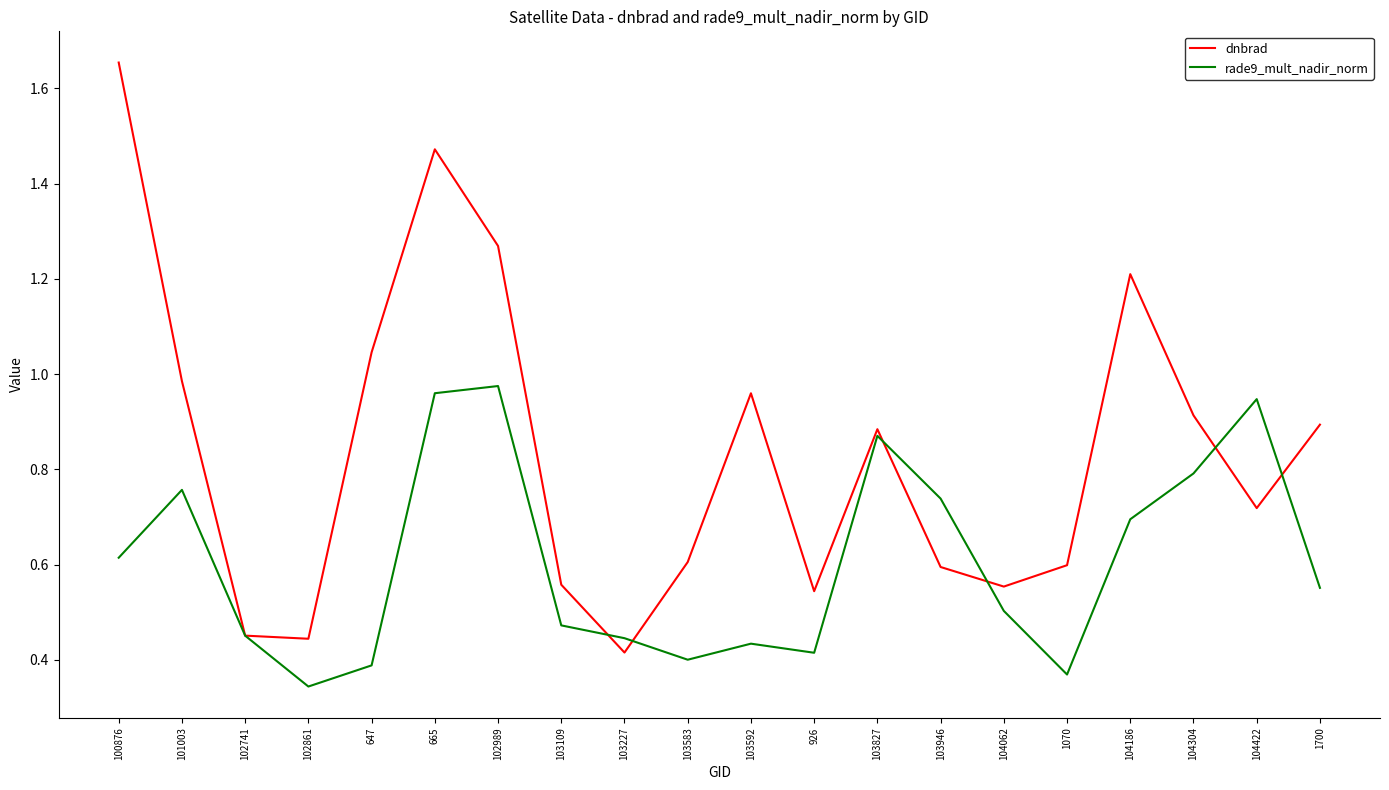

Count the number of data series in this chart.

2